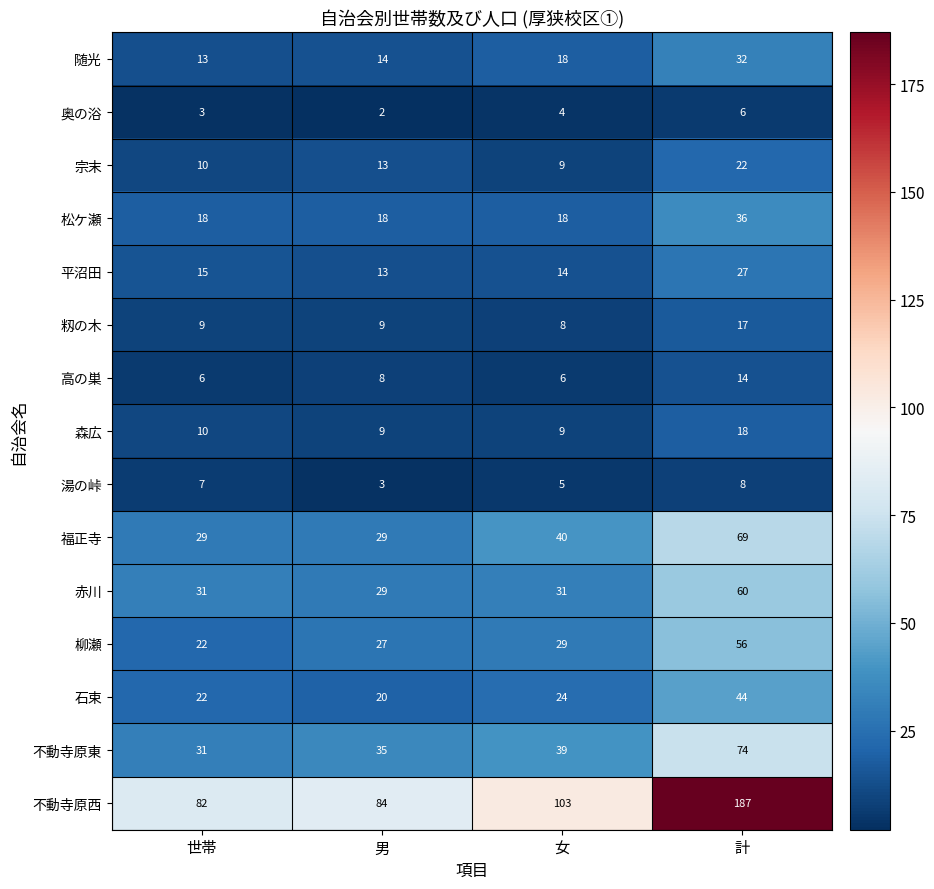

What is the spread (max minus min) of values at 計?

181